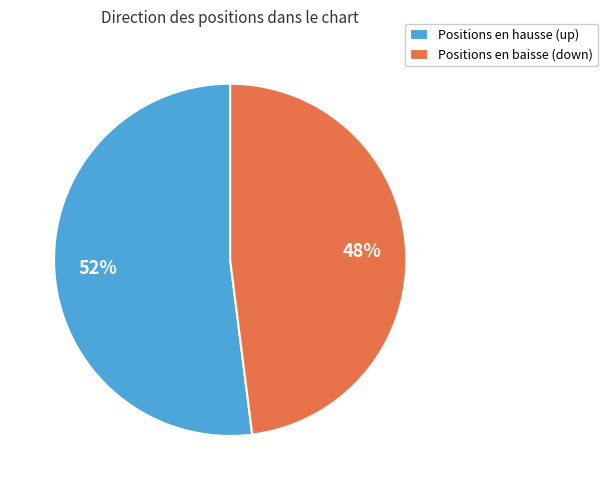

To the nearest percent, what is the average slice percentage?

50%